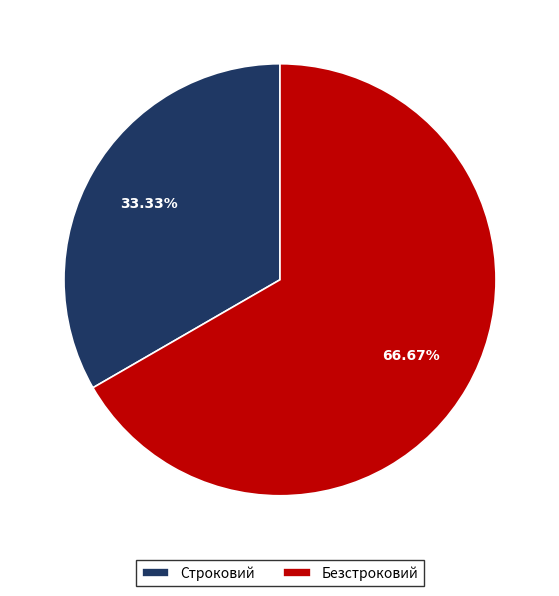

To the nearest percent, what is the average slice percentage?

50%